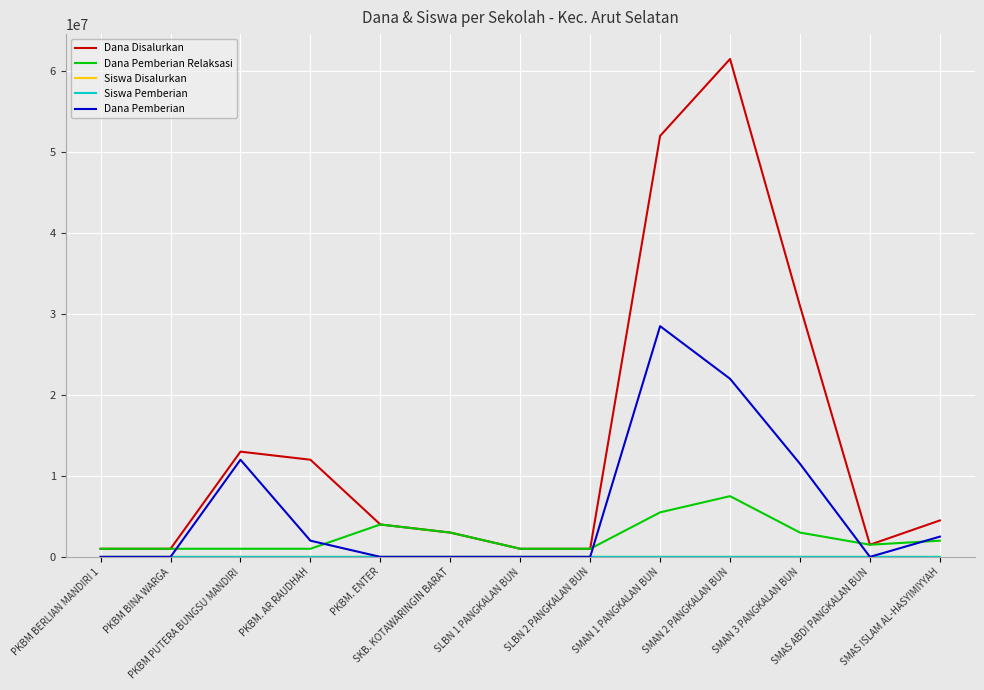

Which series has the largest total across all categories?

Dana Disalurkan